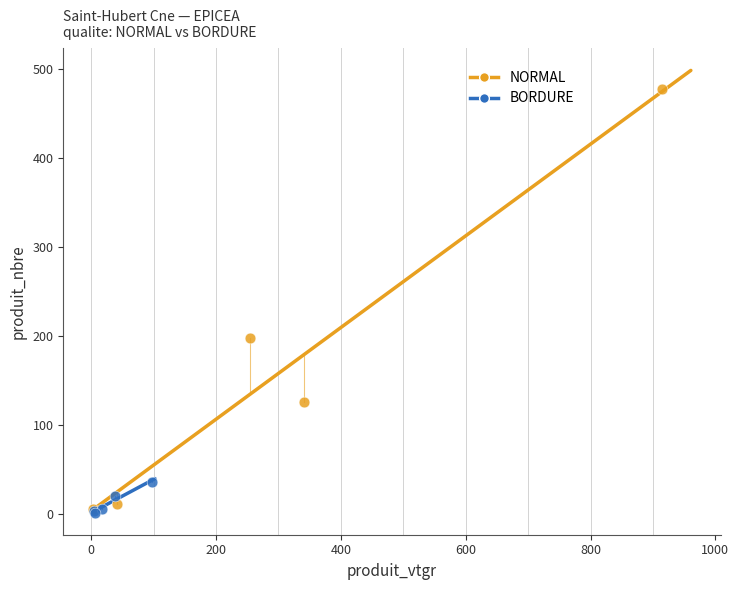

Which series reaches the maximum Y coordinate?

NORMAL